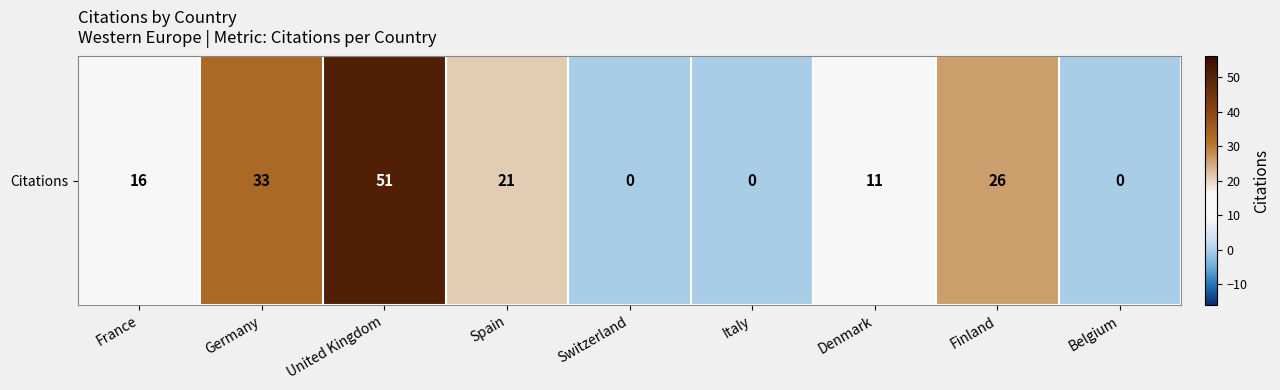

The chart shows a value of 21 at Spain. True or false?

True